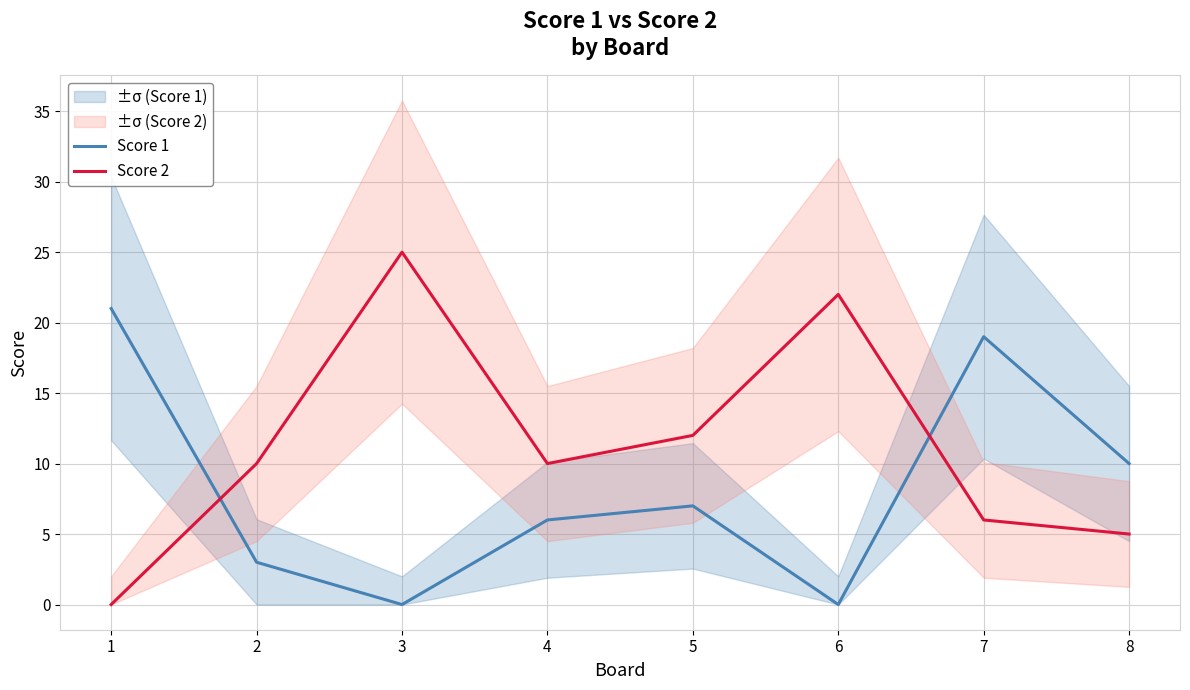

Which series has the largest range (max minus min)?

Score 2